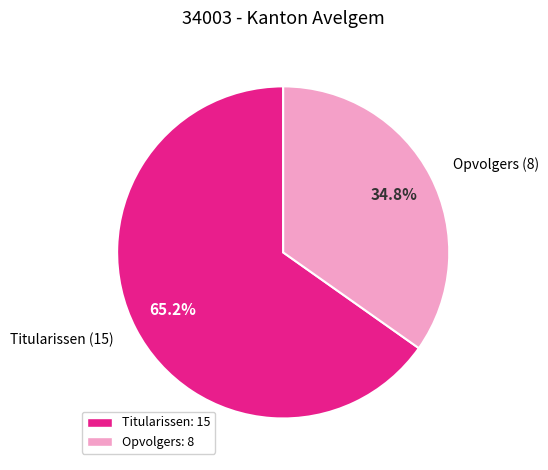

To the nearest percent, what is the difference between the largest and smallest slice percentages?

30%